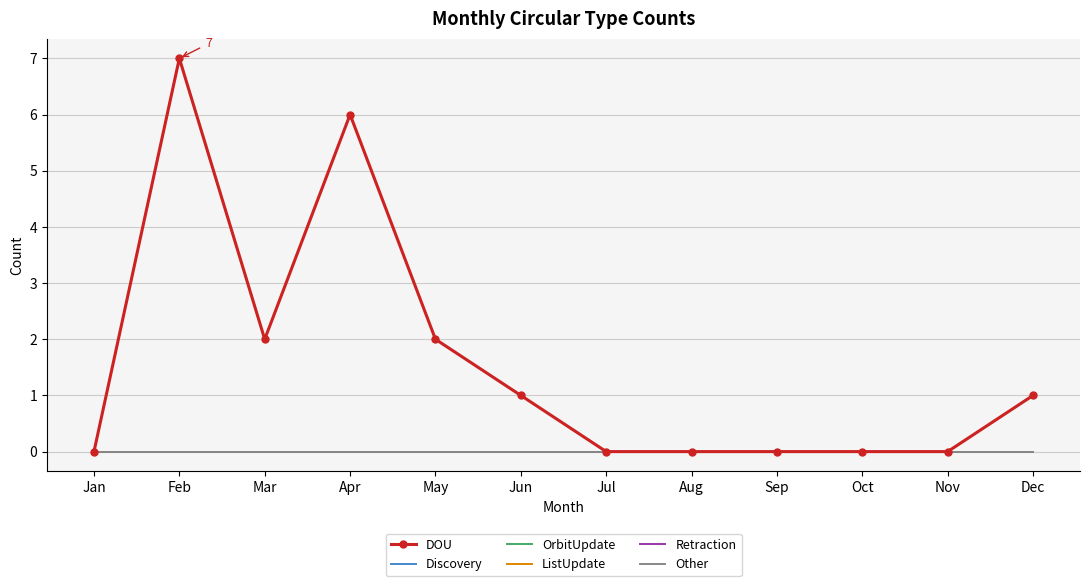

What is the maximum value shown in the chart?

7